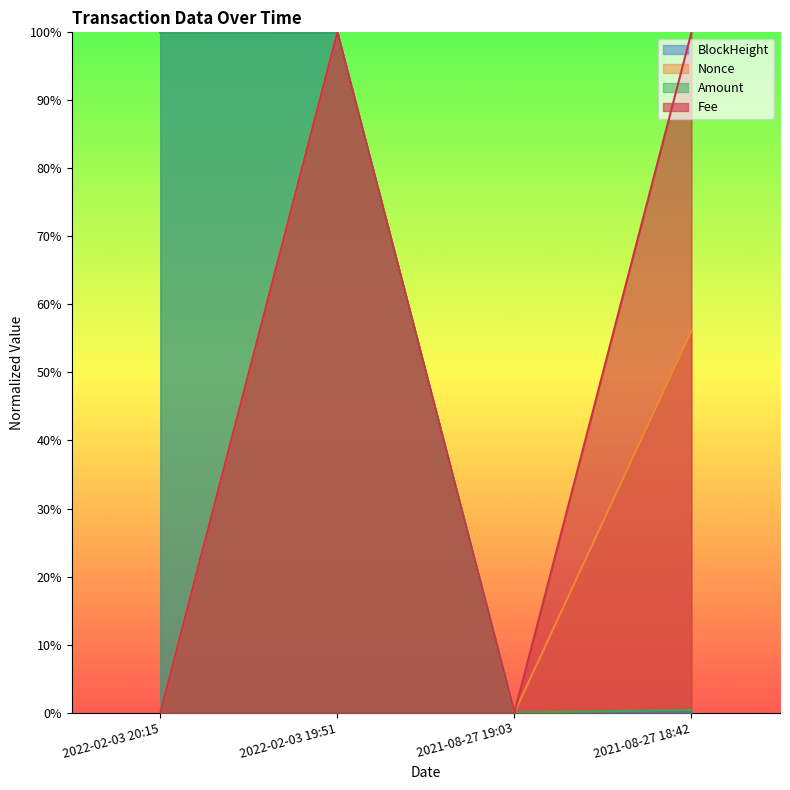

The Amount series shows 0.0 at 2021-08-27 18:42. True or false?

True